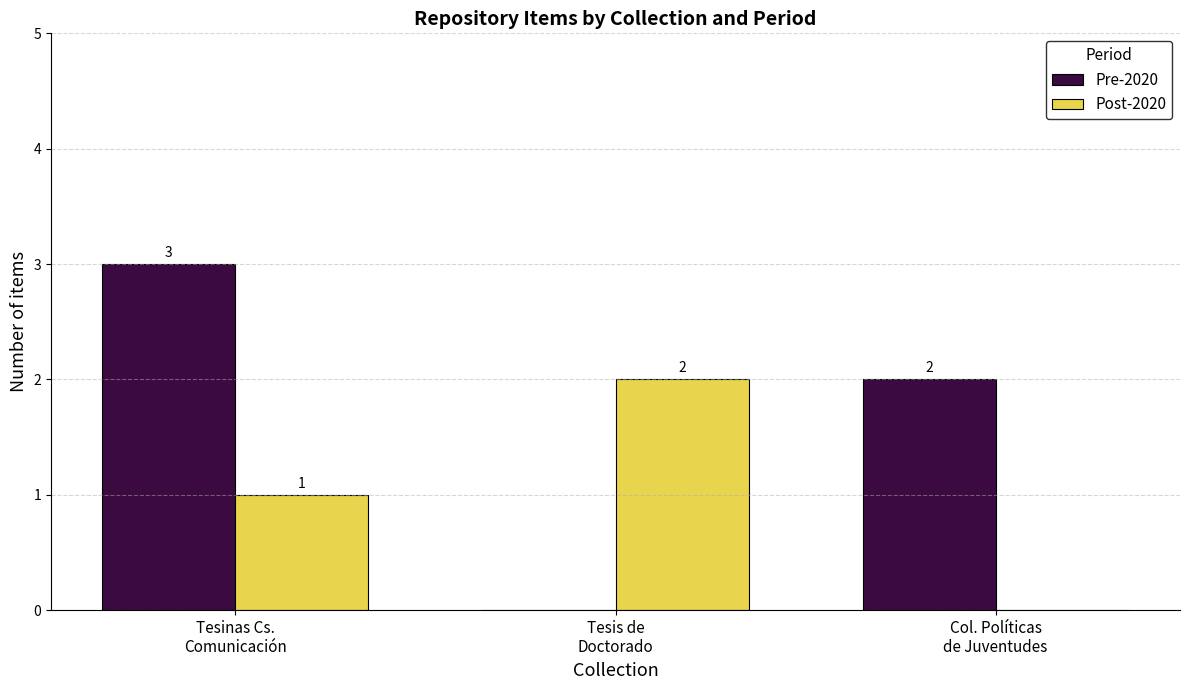

Is the value of Pre-2020 at Tesis de
Doctorado greater than the value of Post-2020 at Tesis de
Doctorado?

No